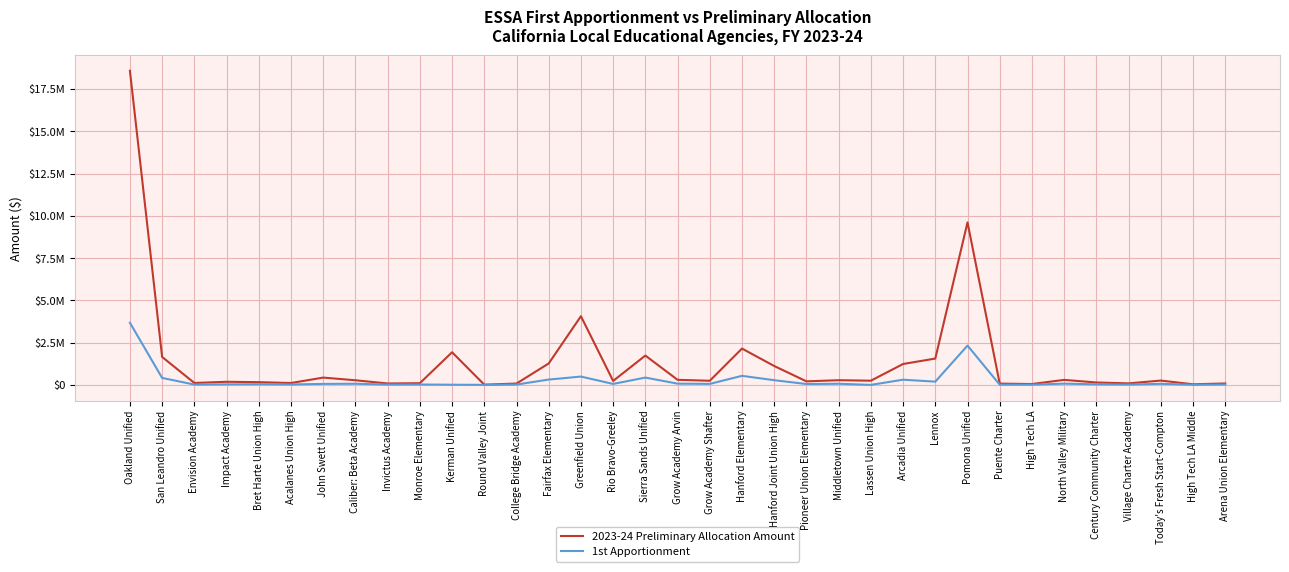

What is the difference between the highest and lowest values at Hanford Elementary?

1612911